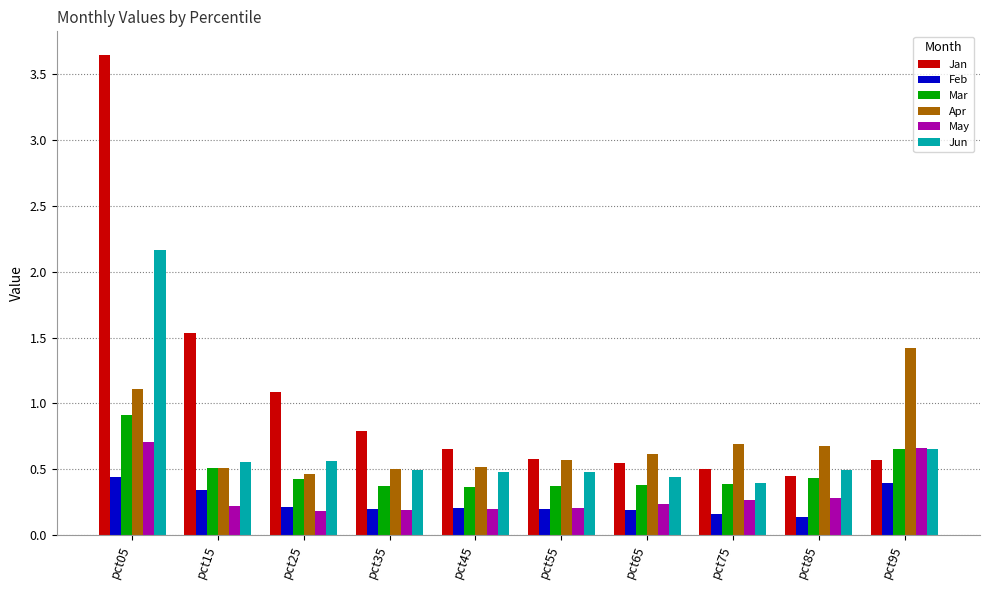

At which label does Jun reach its peak?

pct05